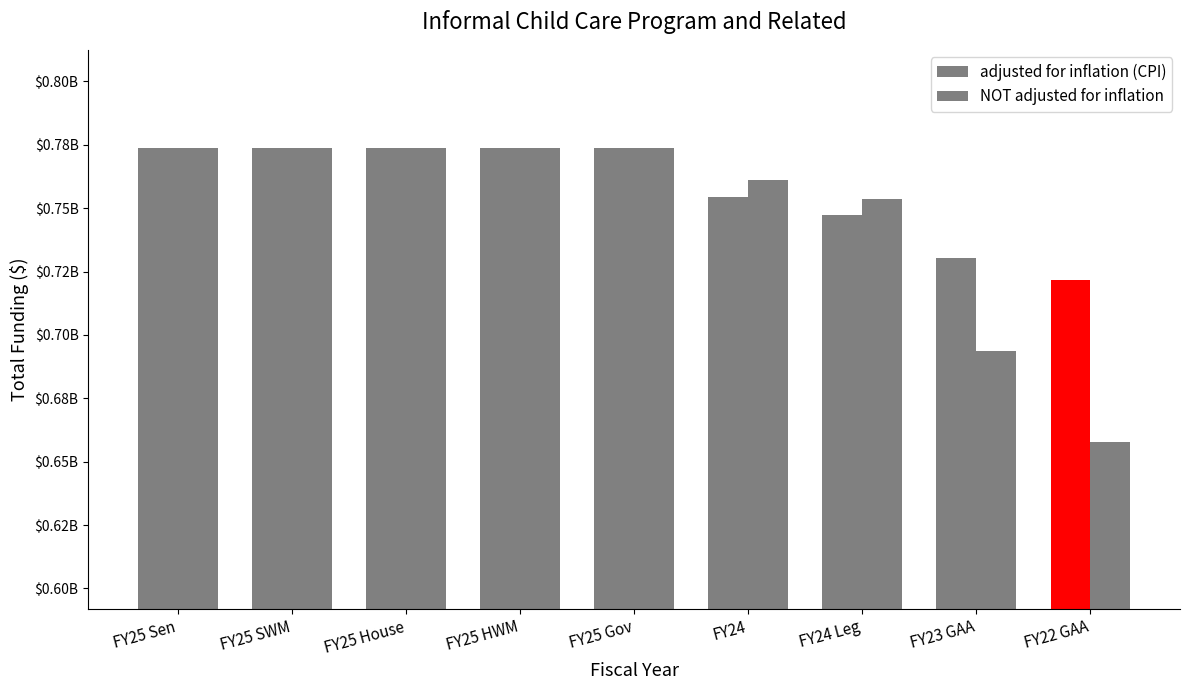

Which series has the largest range (max minus min)?

NOT adjusted for inflation